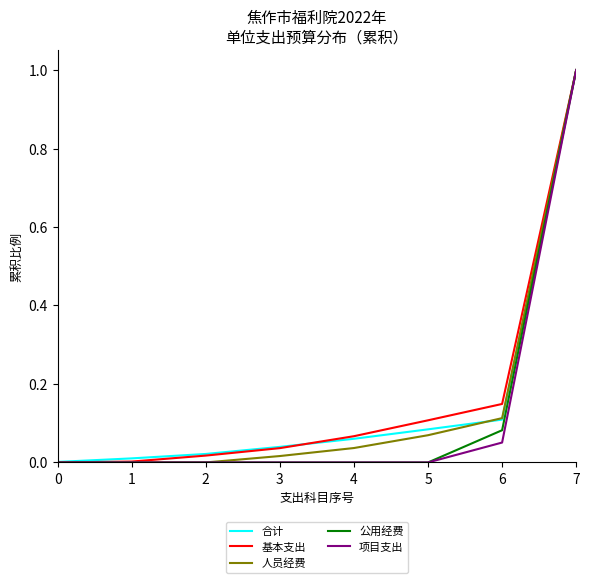

Is the value of 合计 at 7 greater than the value of 公用经费 at 1?

Yes